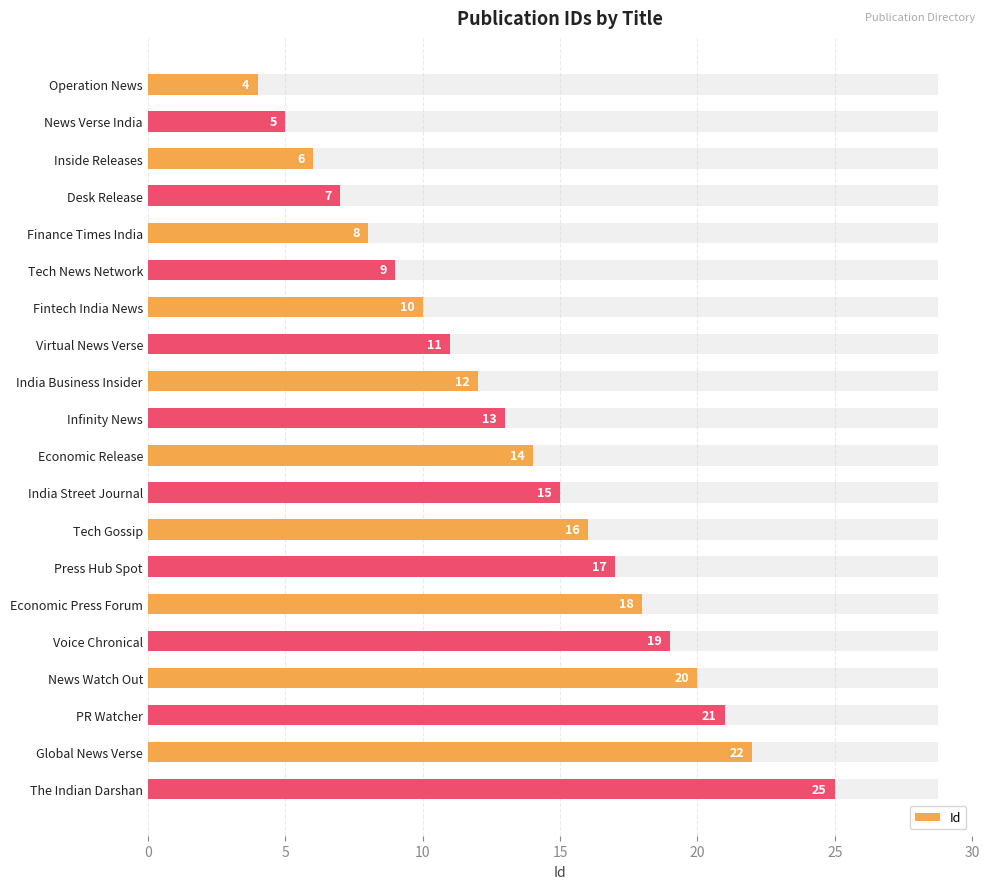

How many values exceed 14?

9